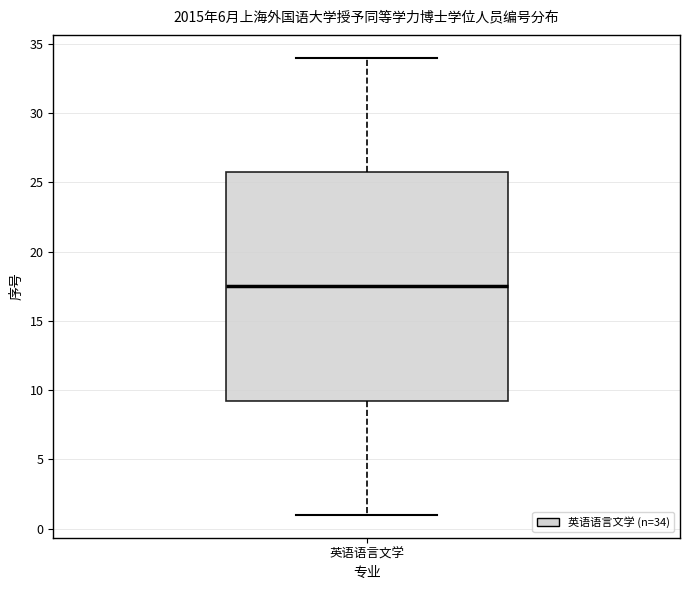

Read this box plot against the y-axis: the position of the median line, the range covered by the box, and the ends of both whiskers. The values are not printed on the chart, so give them approximately, as read against the axis.

median 17.5, box 9.5 to 26.0, whiskers 1.0 to 34.0